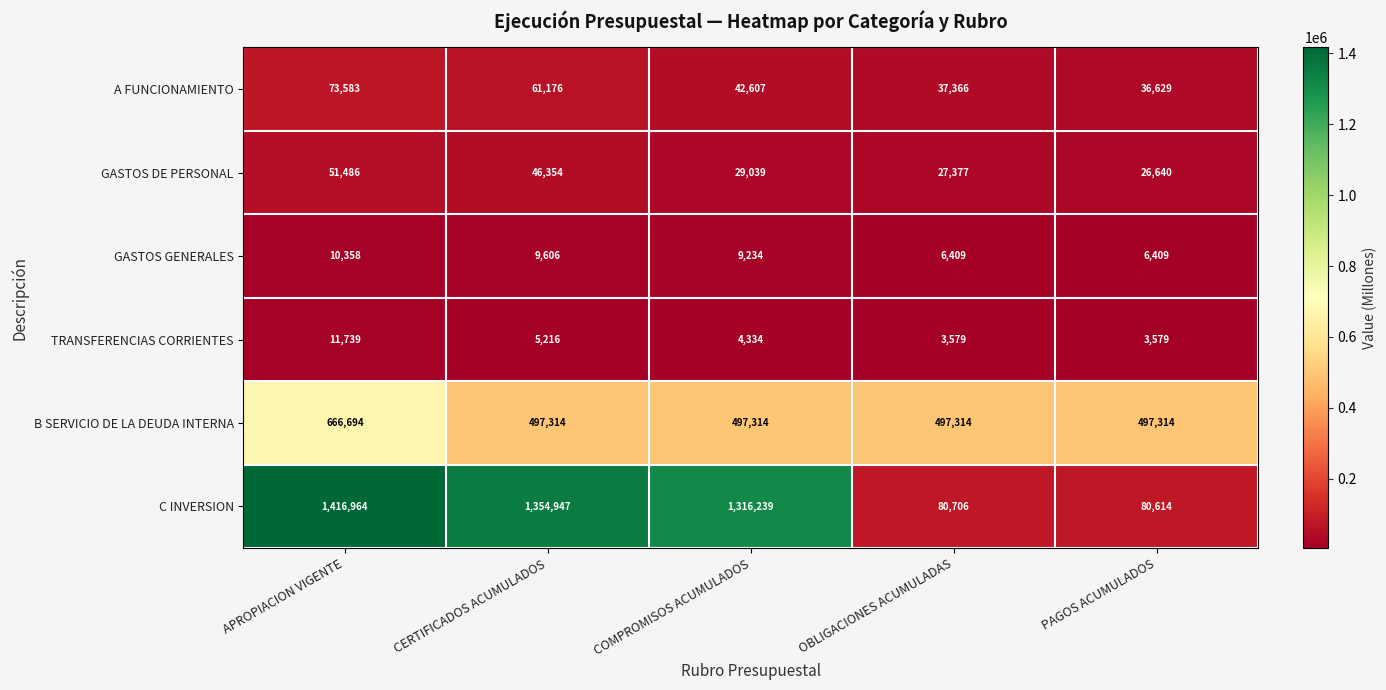

List the labels in order of GASTOS DE PERSONAL value, largest first.

APROPIACION VIGENTE, CERTIFICADOS ACUMULADOS, COMPROMISOS ACUMULADOS, OBLIGACIONES ACUMULADAS, PAGOS ACUMULADOS